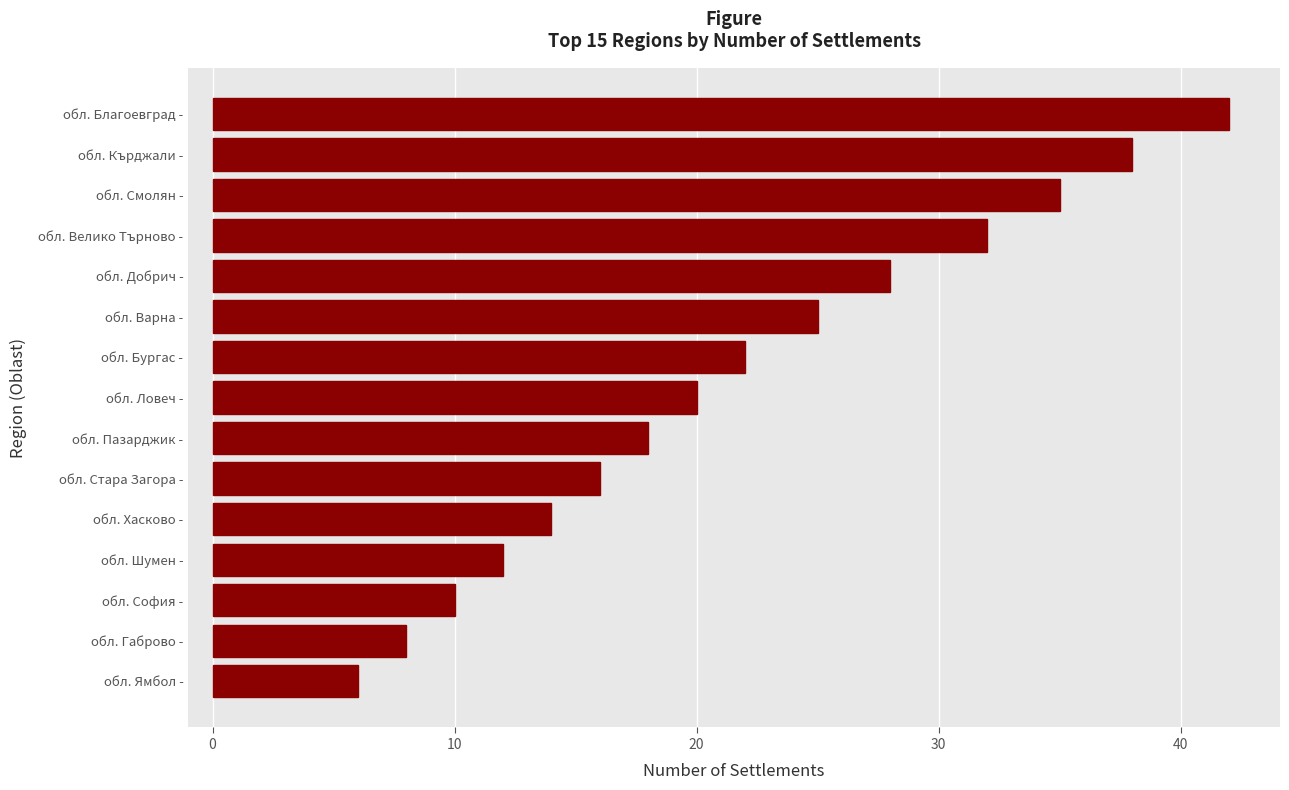

At which label is the value closest to 24?

обл. Варна -